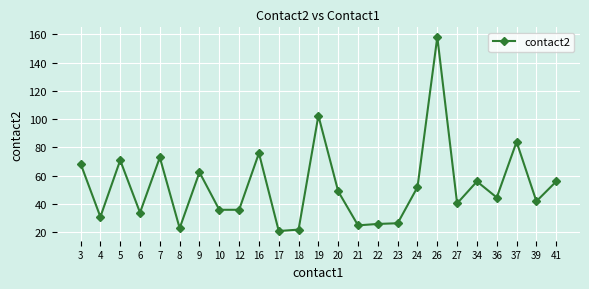

At which label is the value closest to 89?

37